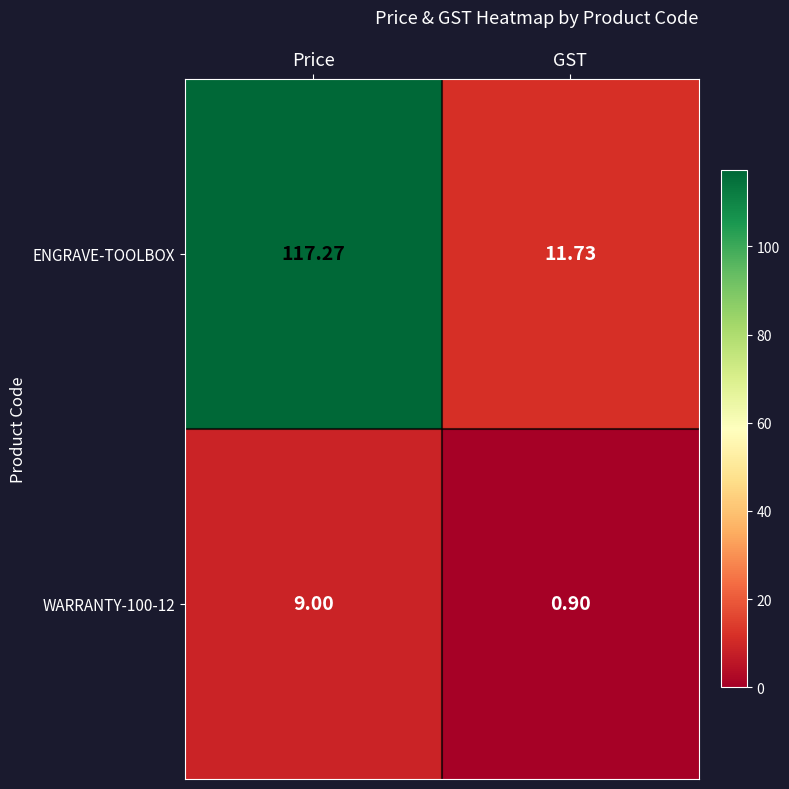

List the series in order of their overall mean, highest first.

ENGRAVE-TOOLBOX, WARRANTY-100-12